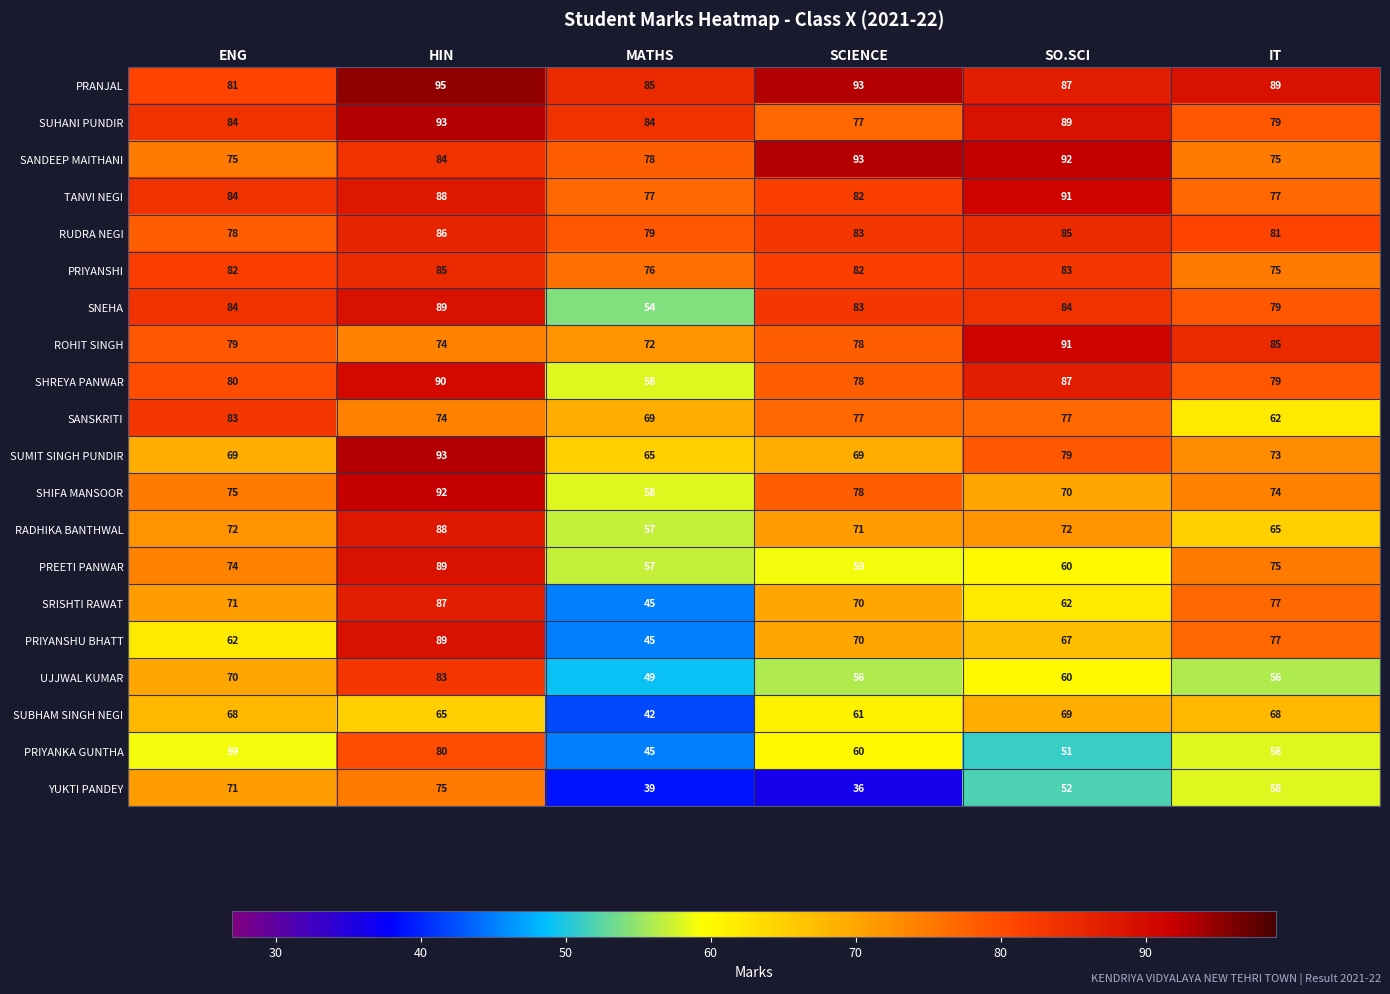

Count the SANSKRITI values in the range 69 to 77.

4